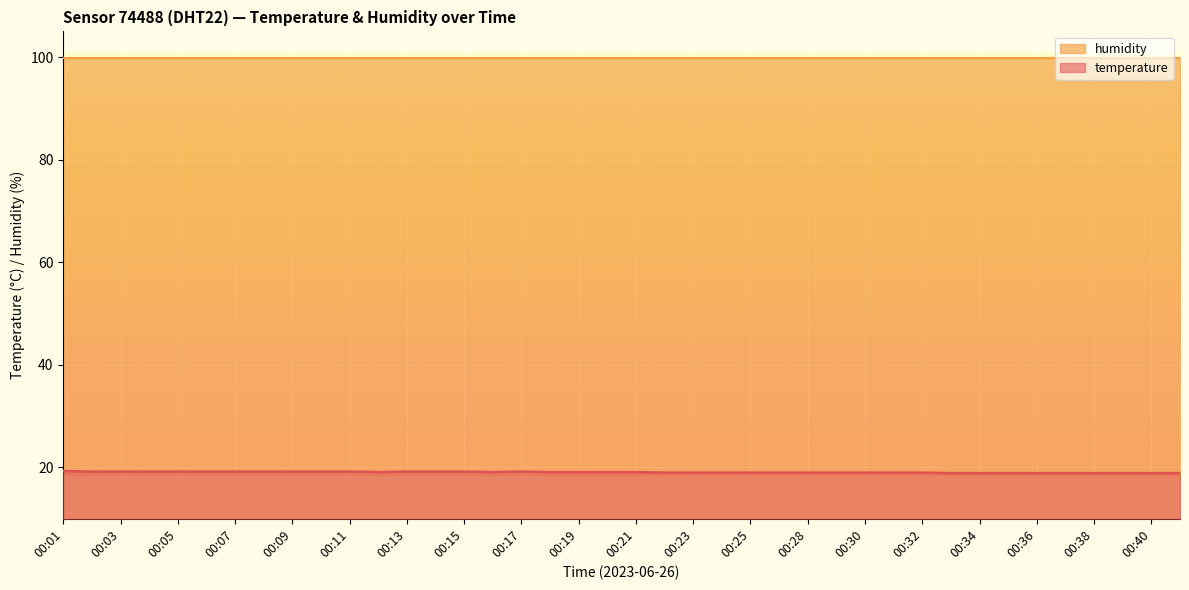

How many values are between 19 and 20?

31